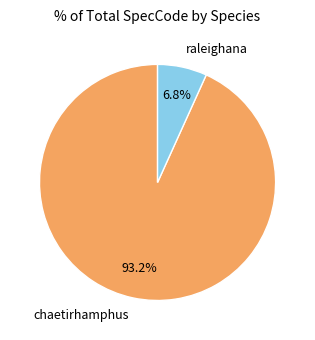

Which slice is the smallest?

raleighana